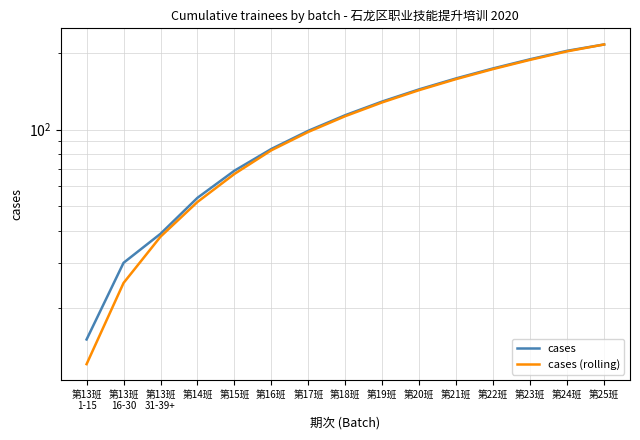

Which has a higher value, 第13班
31-39+ or 第24班?

第24班